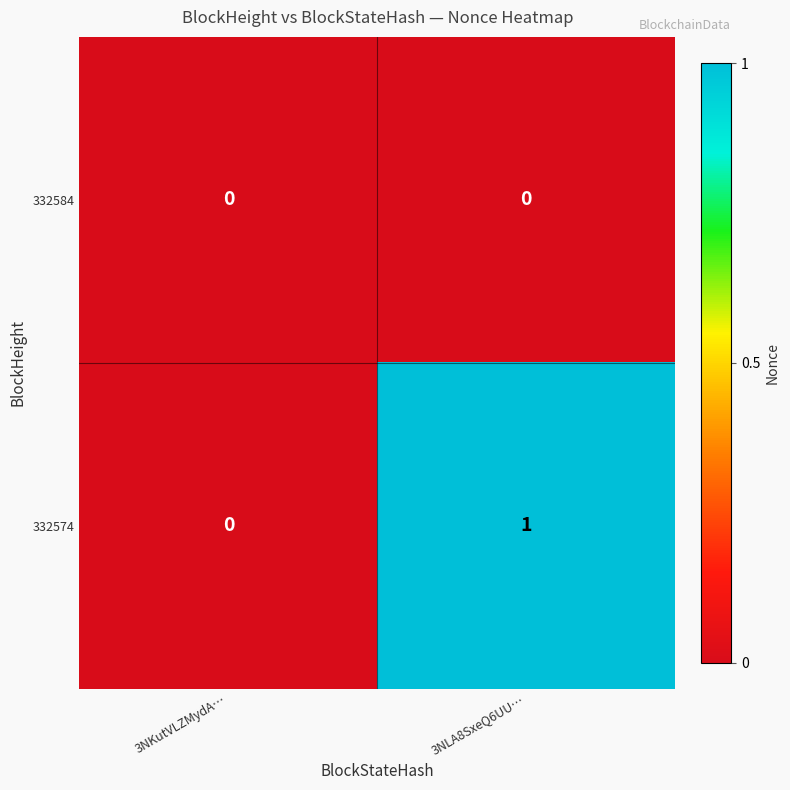

Which series has the largest total across all categories?

332574